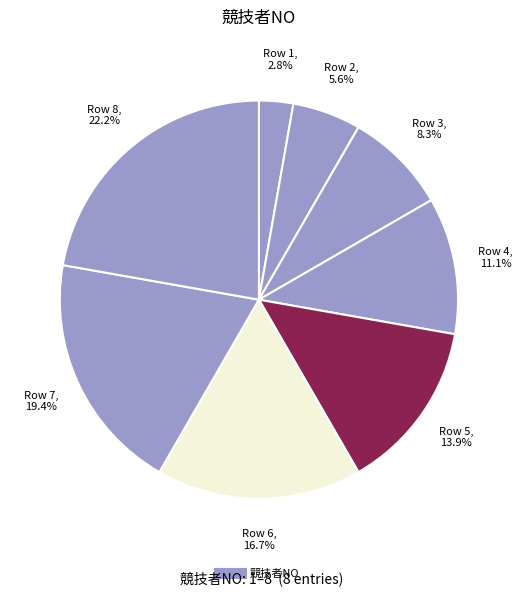

Which slice is the smallest?

1